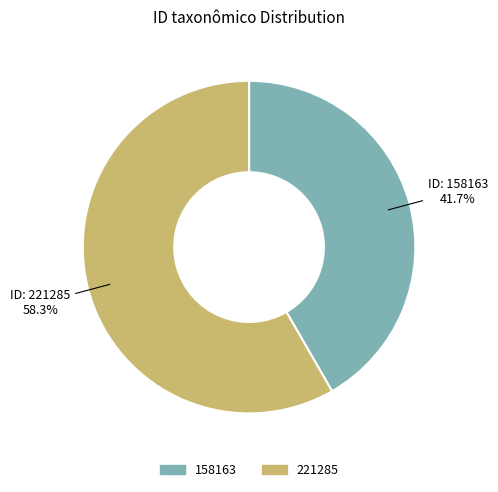

Combined, what portion of the pie is 221285 and 158163?

100.0%